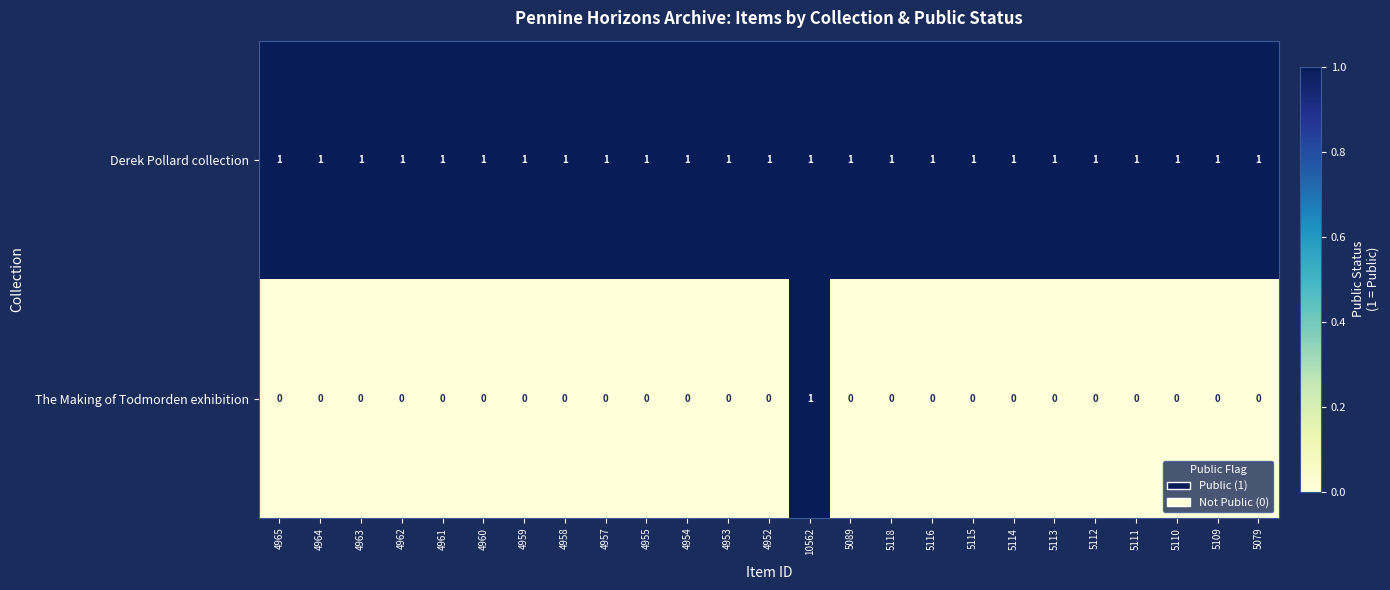

Rank the series by their average value, from highest to lowest.

Derek Pollard collection, The Making of Todmorden exhibition